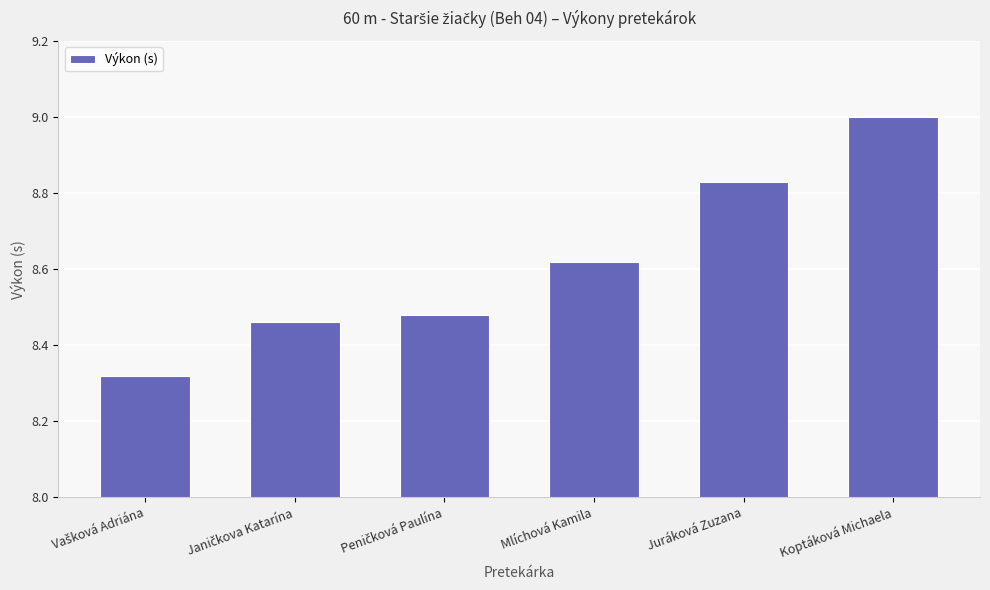

What is the maximum value shown in the chart?

9.0